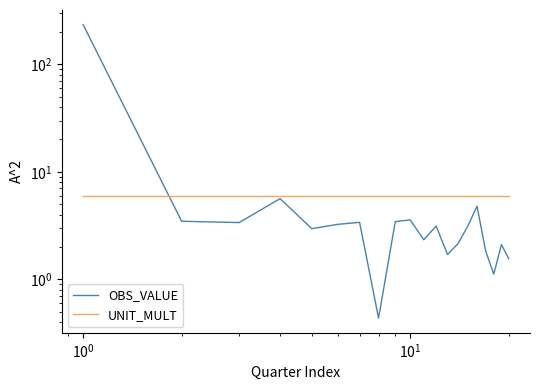

How many lines are shown in the chart?

2